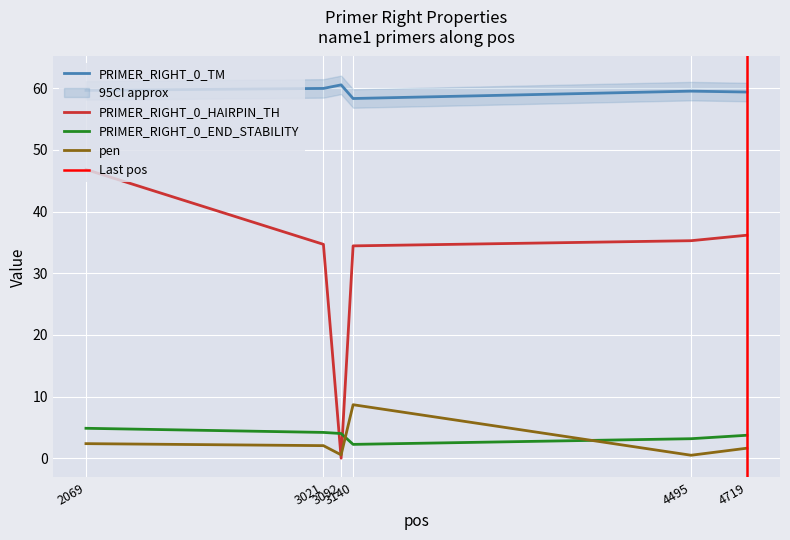

True or false: PRIMER_RIGHT_0_HAIRPIN_TH and PRIMER_RIGHT_0_TM cross at least once.

False